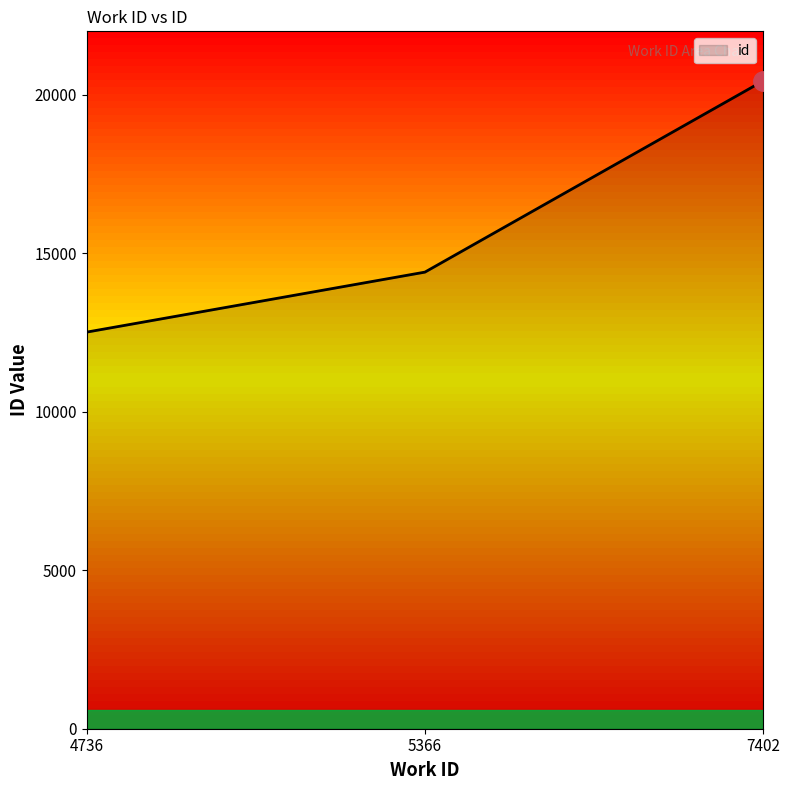

Between 5366 and 7402, which is larger?

7402